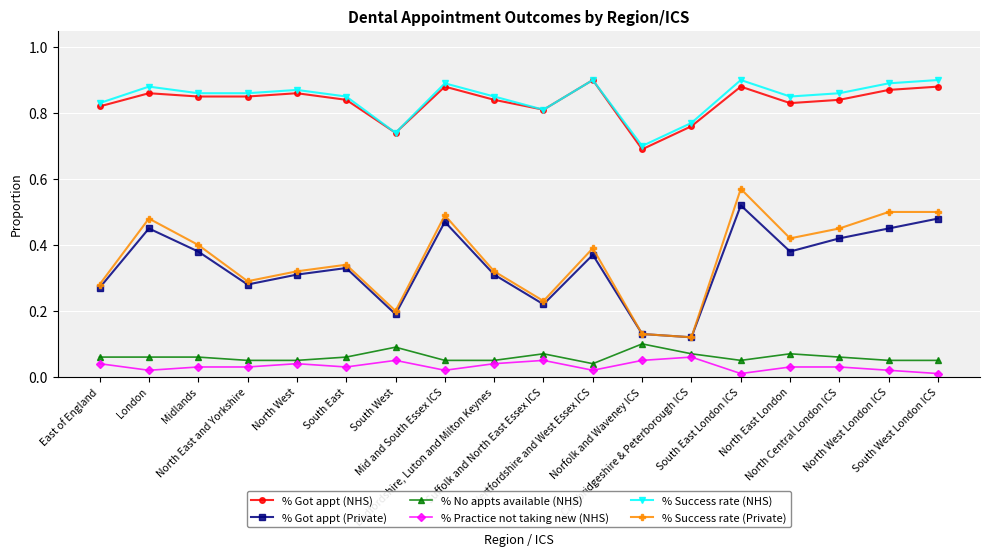

True or false: % No appts available (NHS) has more than 2 points higher than both neighbors.

True